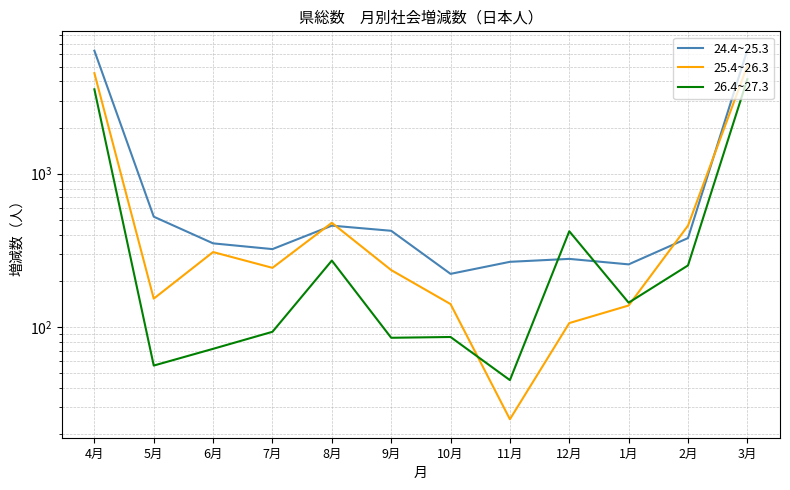

Which series changed the most between 5月 and 1月?

24.4~25.3